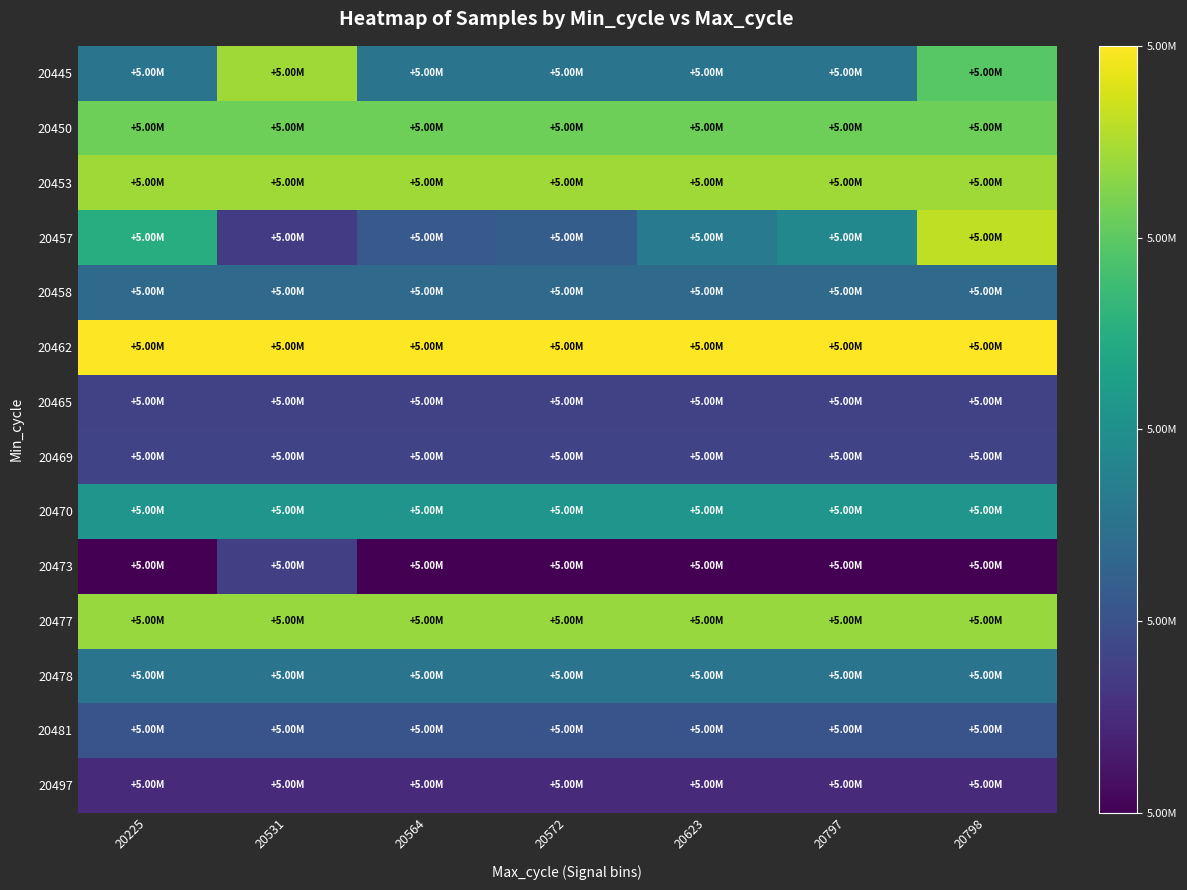

Rank the series at 20798 from highest to lowest value.

20462, 20457, 20453, 20477, 20450, 20445, 20470, 20478, 20458, 20481, 20469, 20465, 20497, 20473